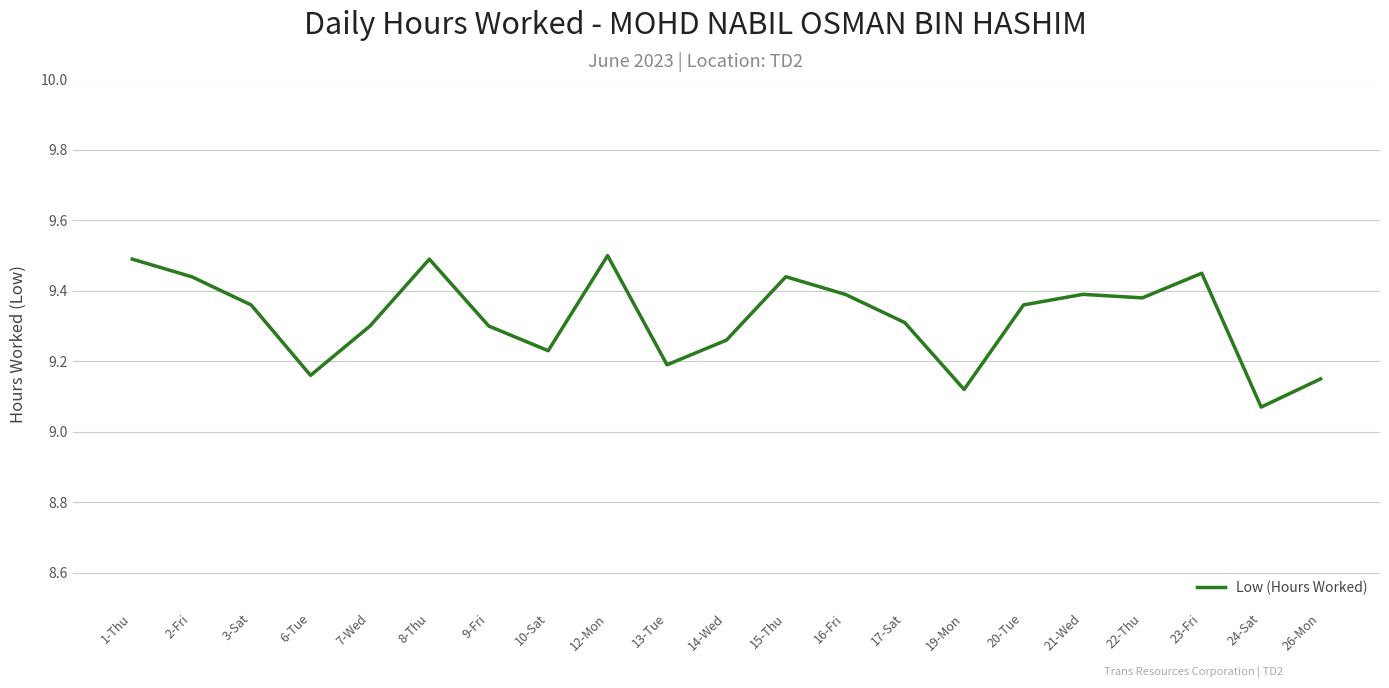

How many categories are shown in the chart?

21